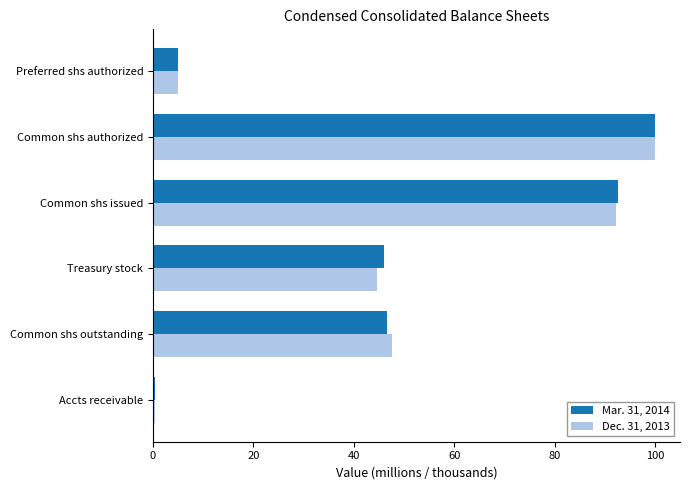

Is the value of Dec. 31, 2013 at Common shs outstanding greater than the value of Mar. 31, 2014 at Preferred shs authorized?

Yes